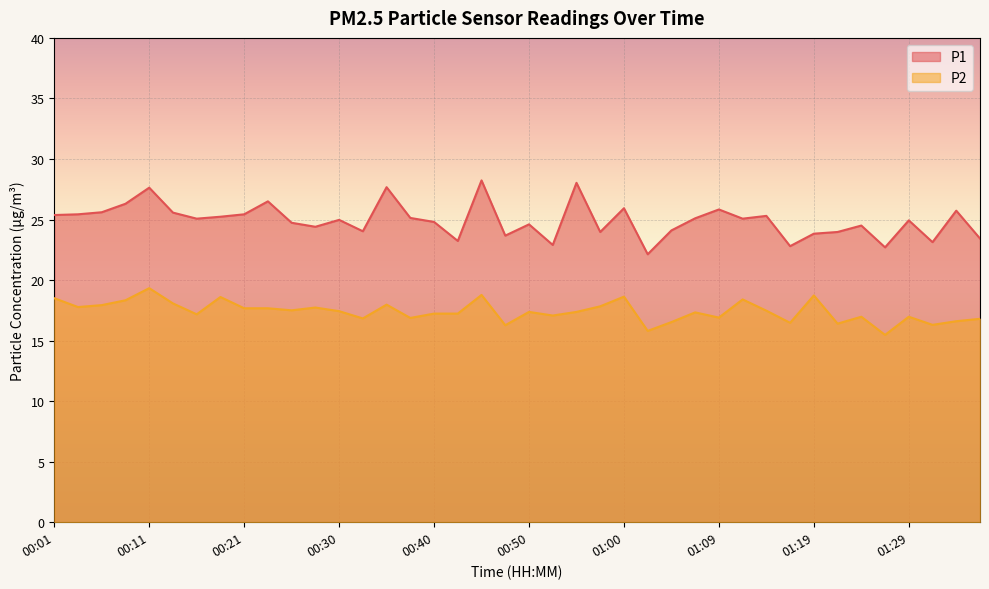

The value of P1 at 01:19 is 23.8. True or false?

True